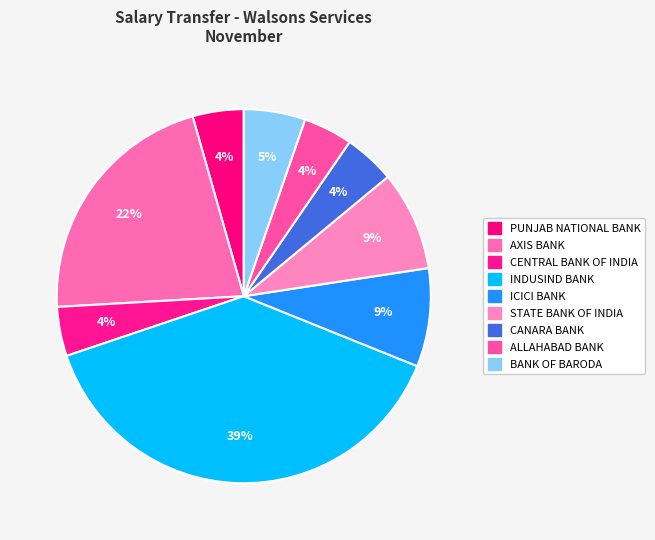

How many slices are in this pie chart?

9